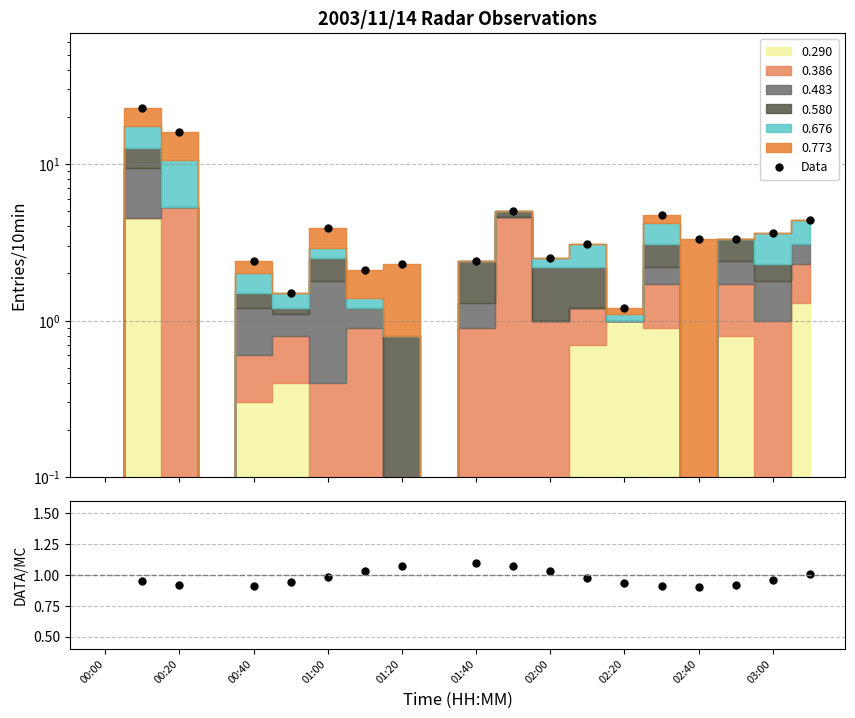

Which label corresponds to the smallest value in the chart?

00:00